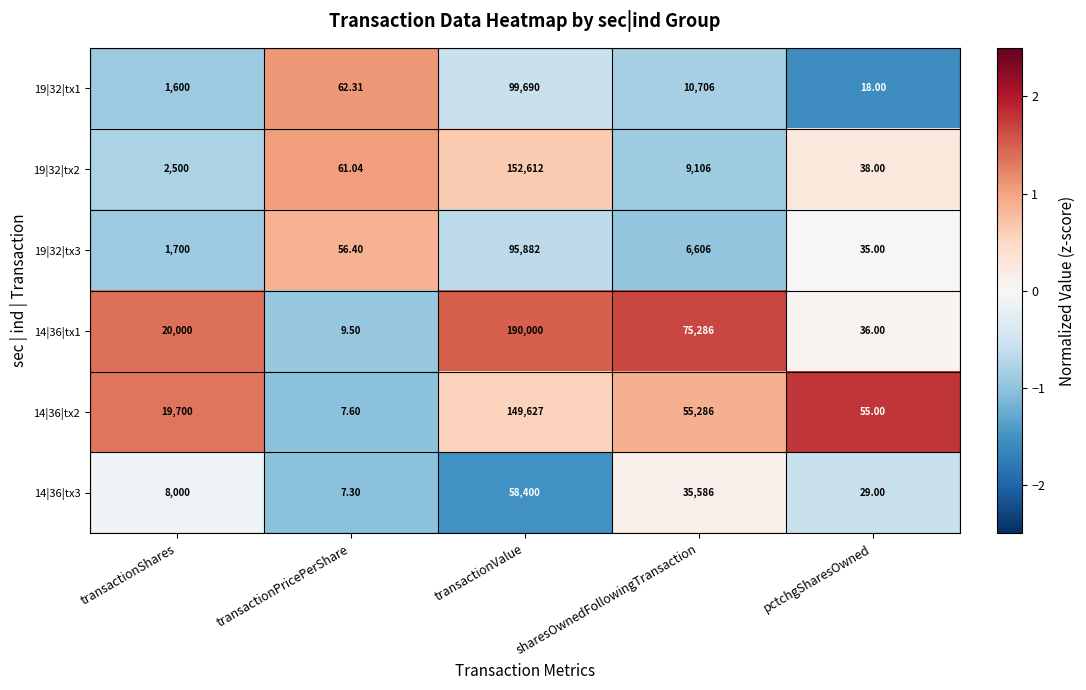

At pctchgSharesOwned, list the series in order from smallest to largest.

19|32|tx1, 14|36|tx3, 19|32|tx3, 14|36|tx1, 19|32|tx2, 14|36|tx2